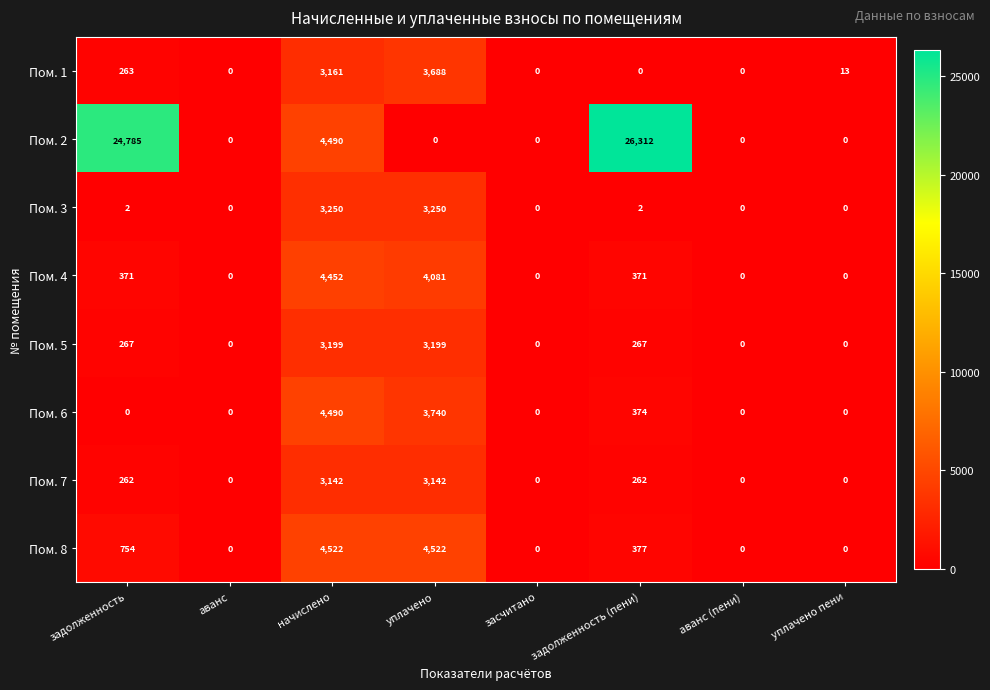

List the series in order of their peak value, highest first.

Пом. 2, Пом. 8, Пом. 6, Пом. 4, Пом. 1, Пом. 3, Пом. 5, Пом. 7